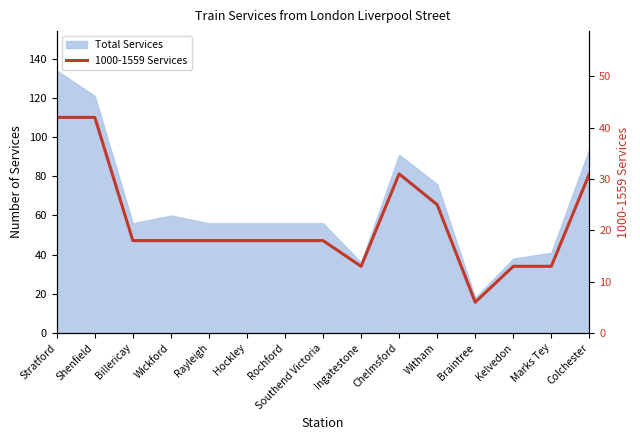

The chart shows a value of 18 at Billericay. True or false?

True